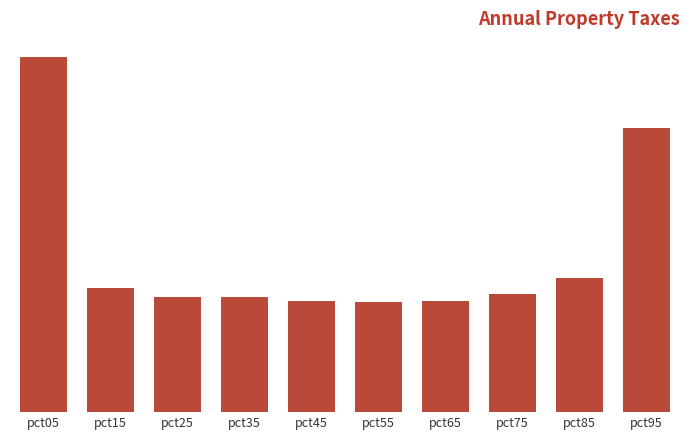

Are the bars horizontal?

No